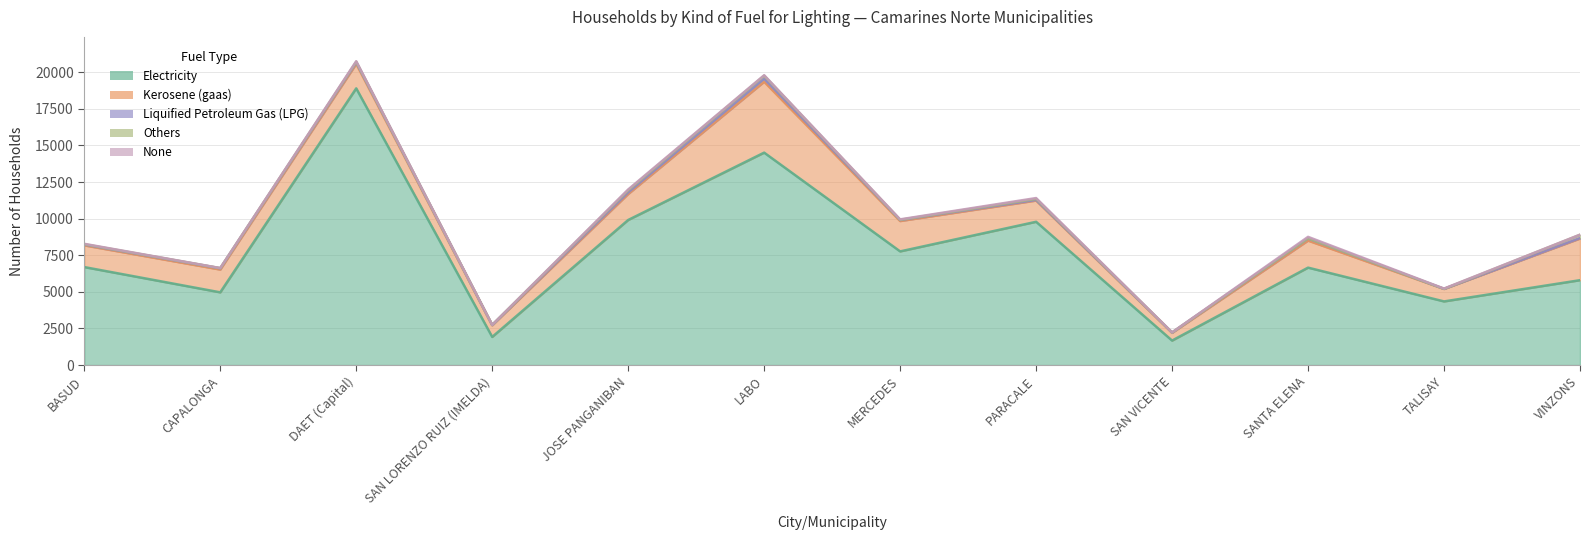

Does the chart have visible grid lines?

Yes